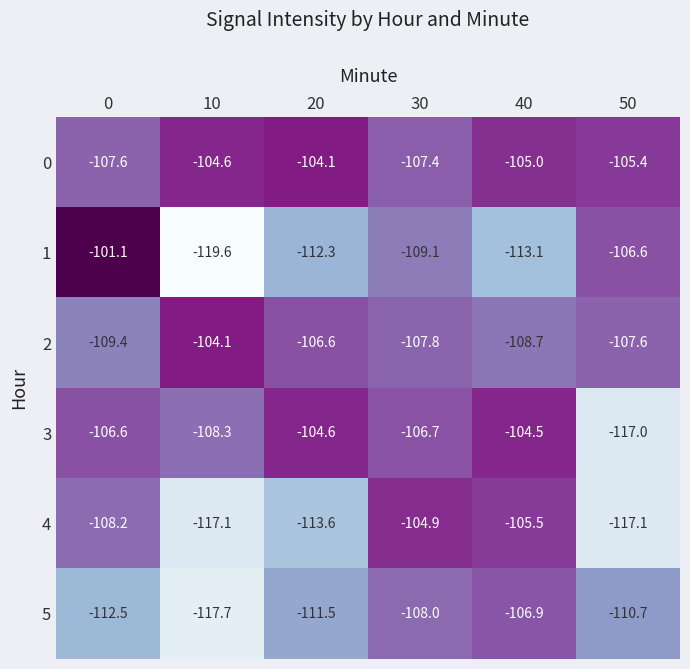

What is the difference between the 2 values at 50 and 10?

3.5